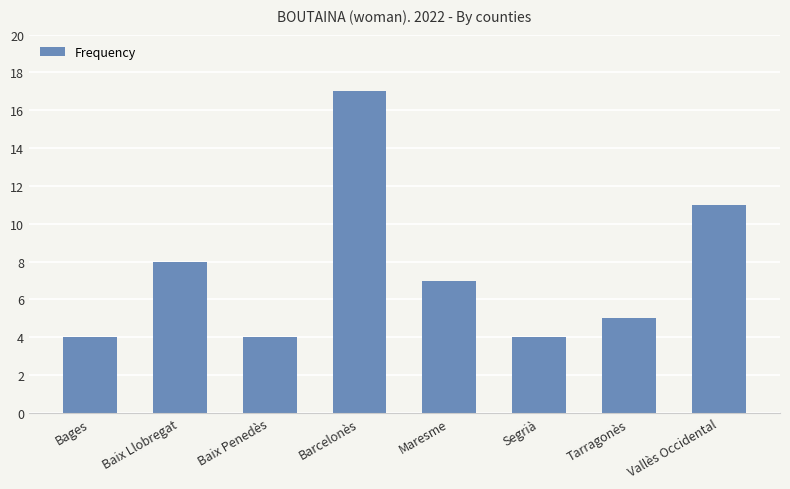

Which label corresponds to the largest value in the chart?

Barcelonès